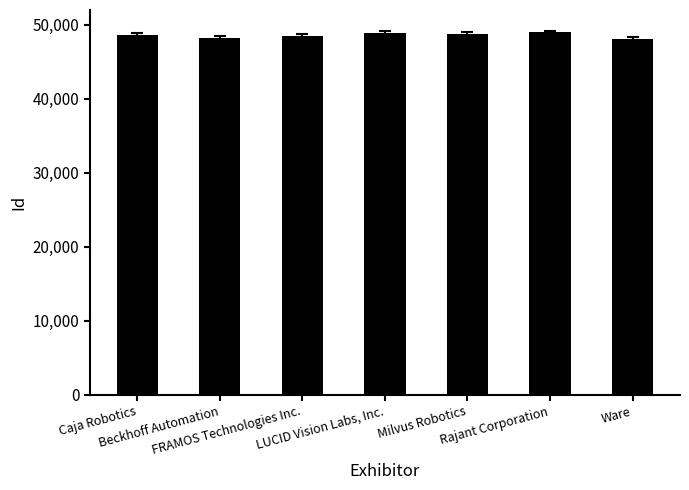

What is the change in value from Milvus Robotics to Rajant Corporation?

+263